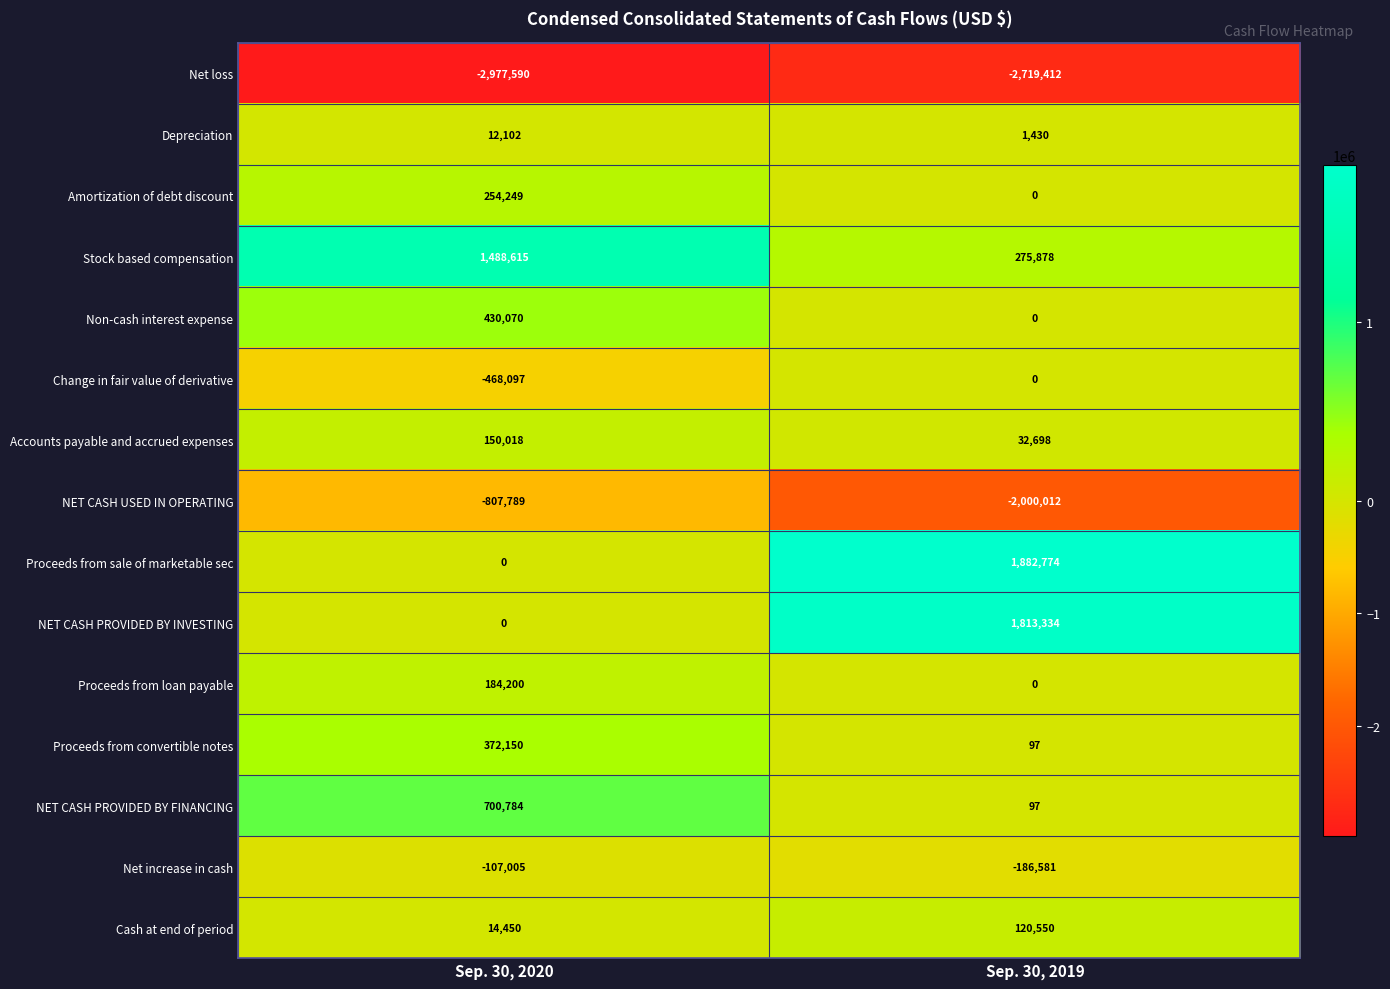

At which category is the sum across all series the highest?

Sep. 30, 2020